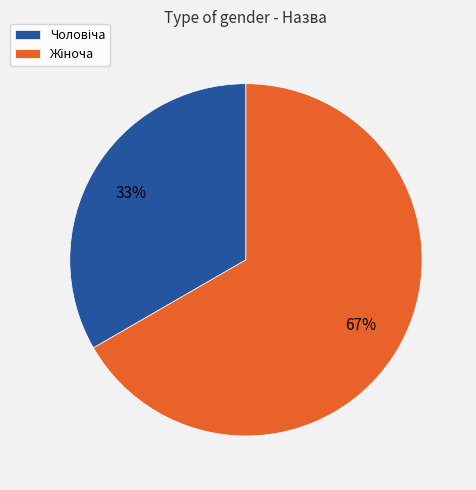

How many slices are in this pie chart?

2